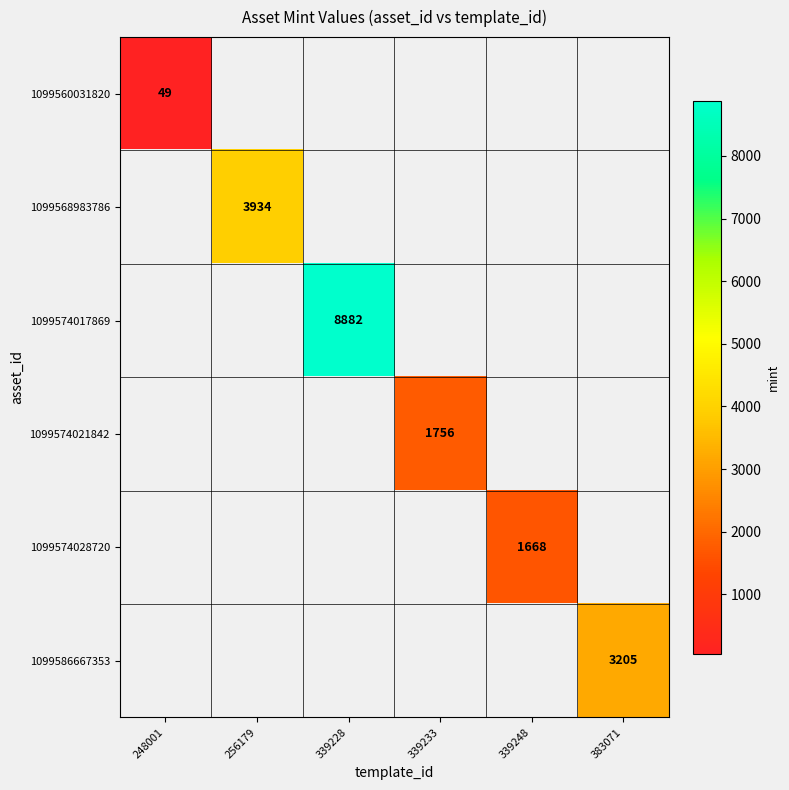

What is the highest value of the 1099560031820 series?

49.0